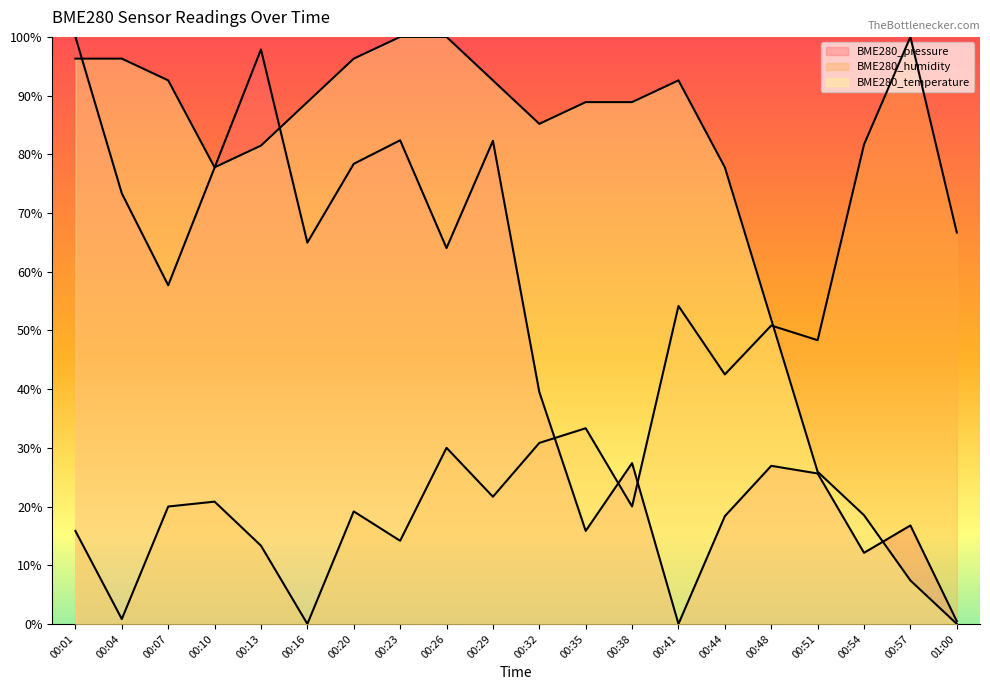

Is it true that BME280_humidity equals 0.2 at 00:48?

False